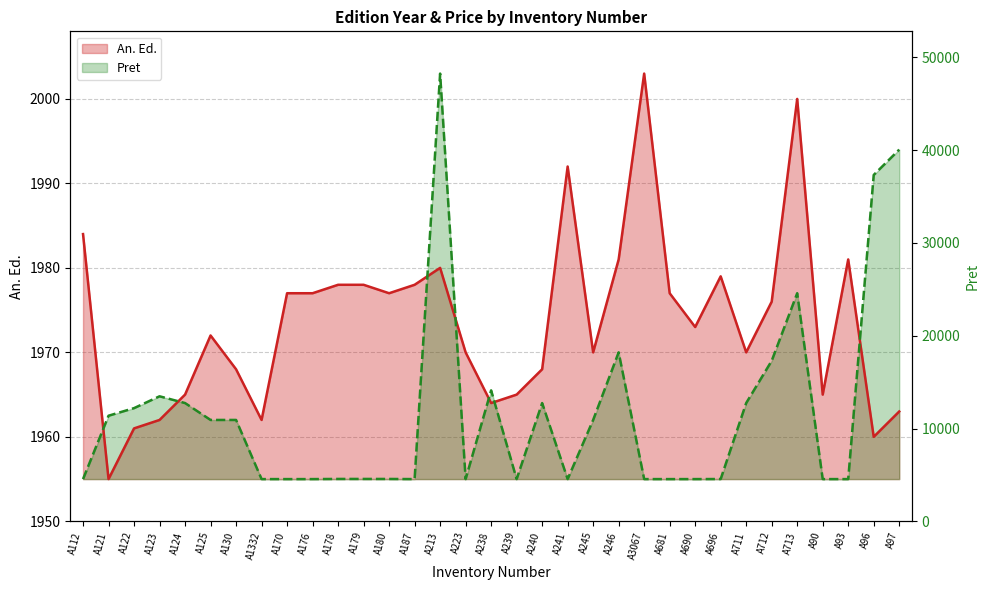

What is the maximum value shown in the chart?

48000.0